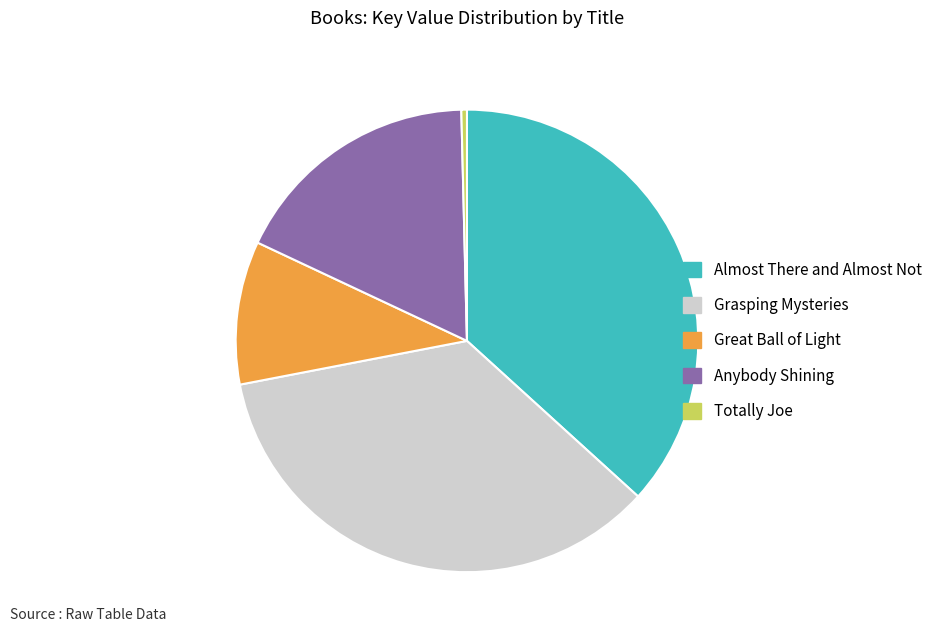

What is the ratio of the value at Great Ball of Light to the value at Almost There and Almost Not?

0.3